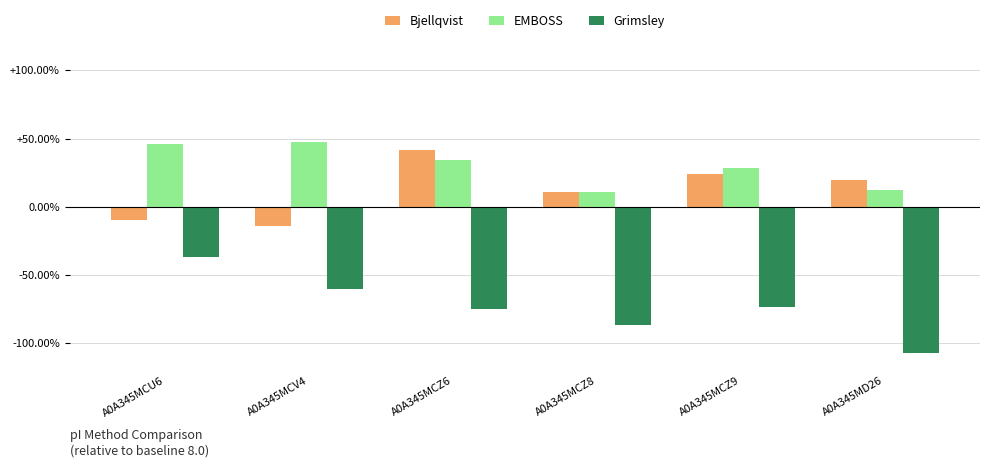

What is the smallest value displayed?

-1.1